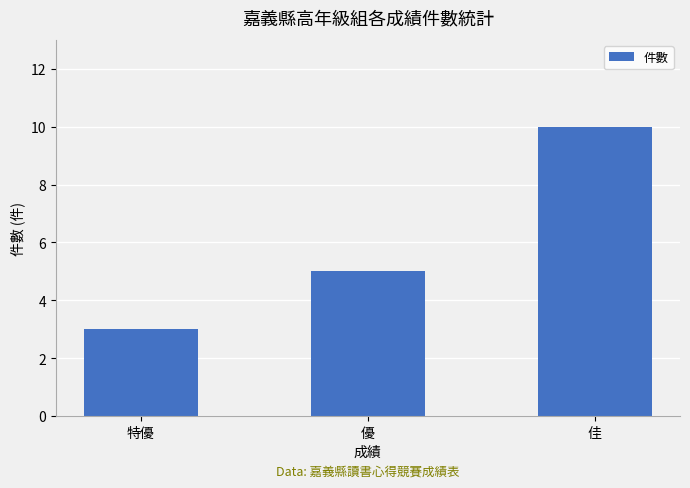

Reading right to left, transcribe all the data shown in this chart.

佳=10	優=5	特優=3